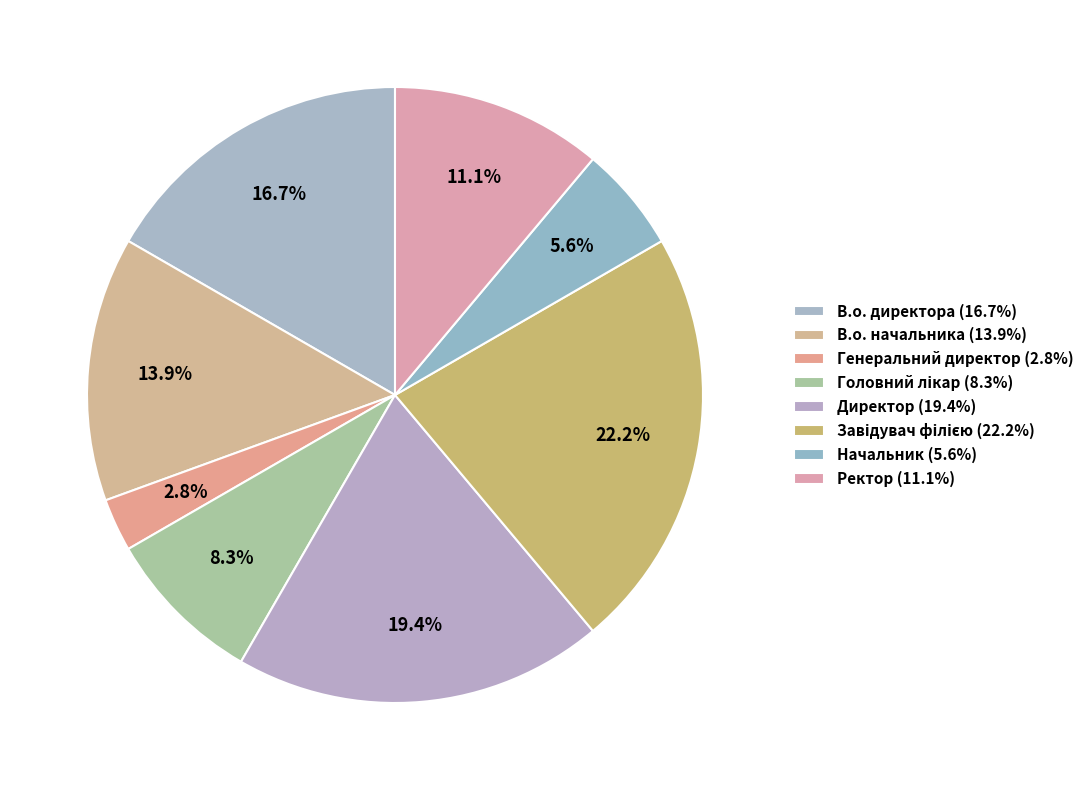

Count the number of slices in the pie.

8